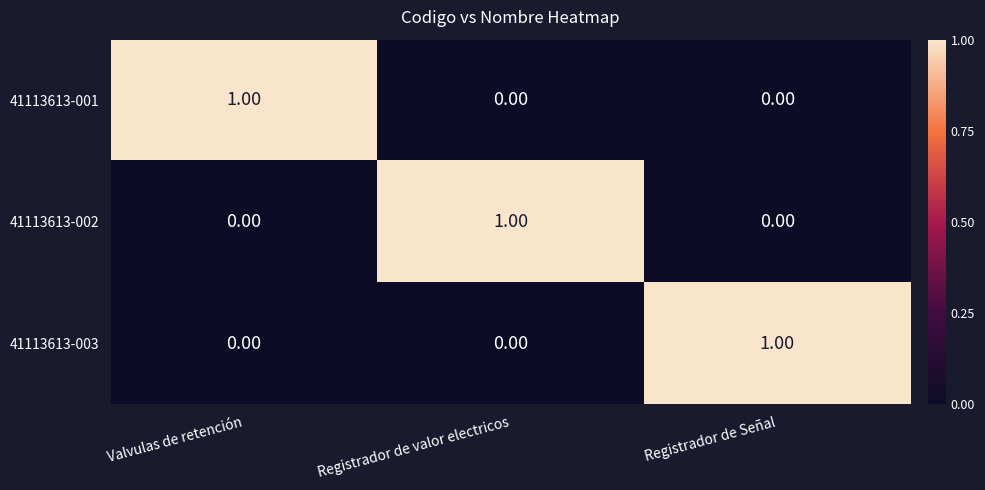

At which label does 41113613-001 reach its peak?

Valvulas de retención